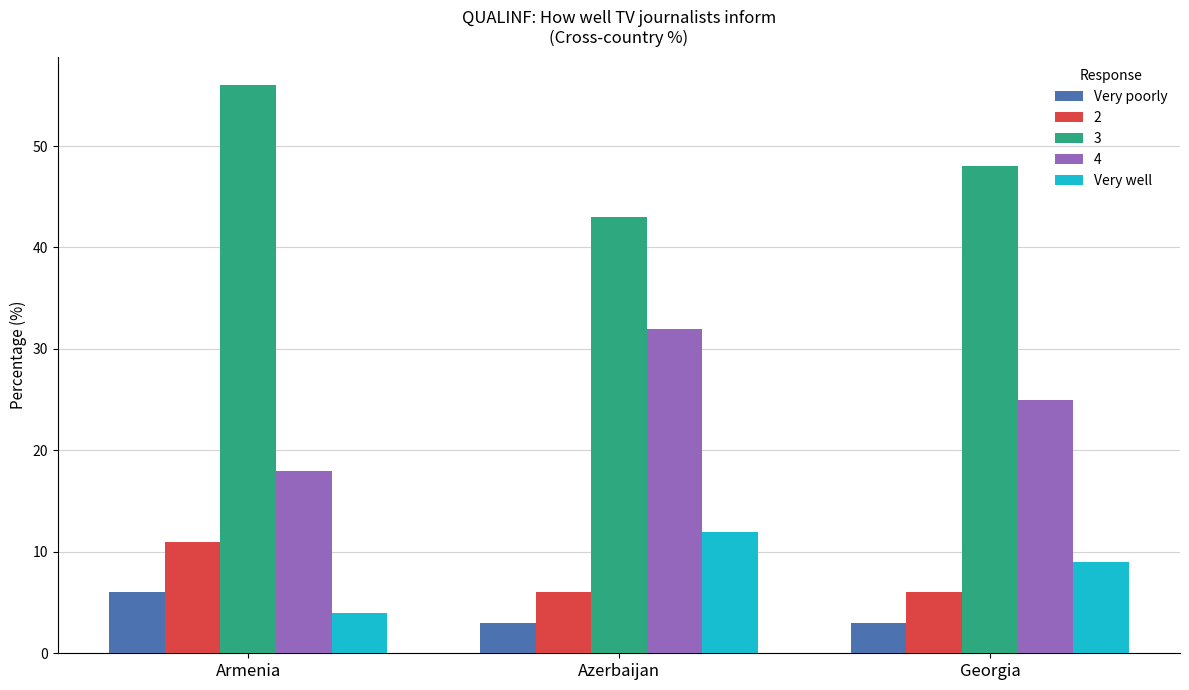

What is the total value across all series at Georgia?

91